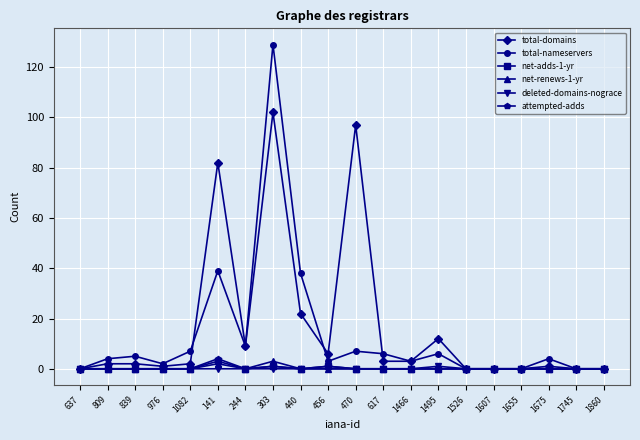

What is the difference between the second highest and minimum values in the attempted-adds series?

1